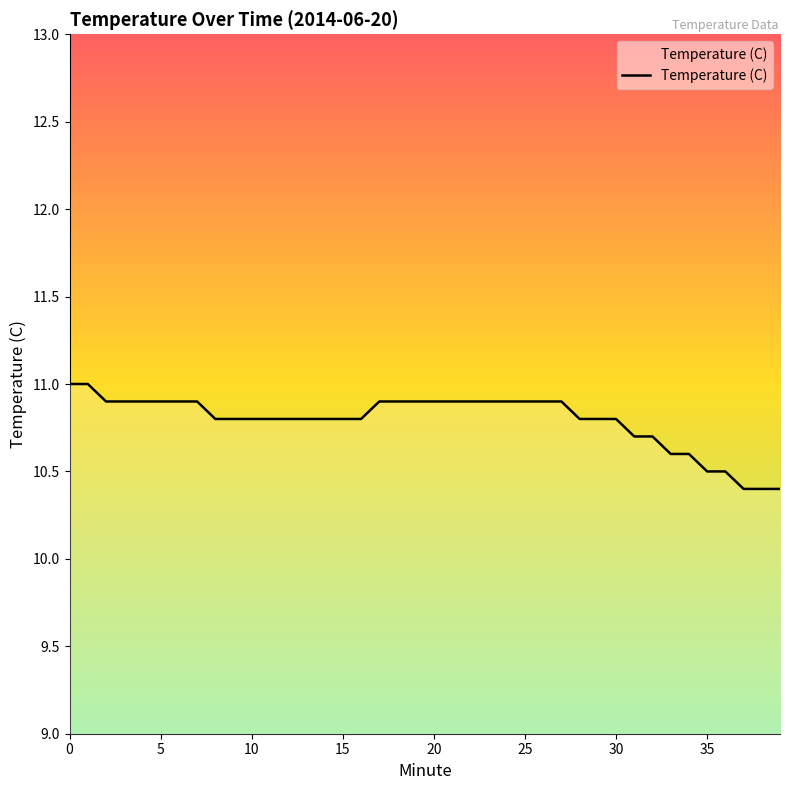

What is the difference between the maximum and minimum values?

0.6